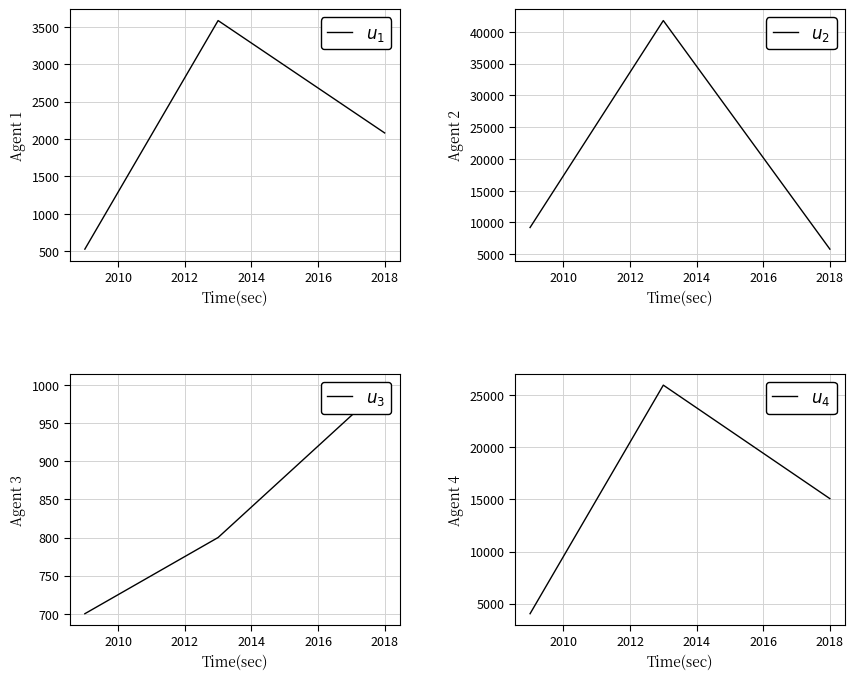

What is the average value of the $u_4$ series?

15030